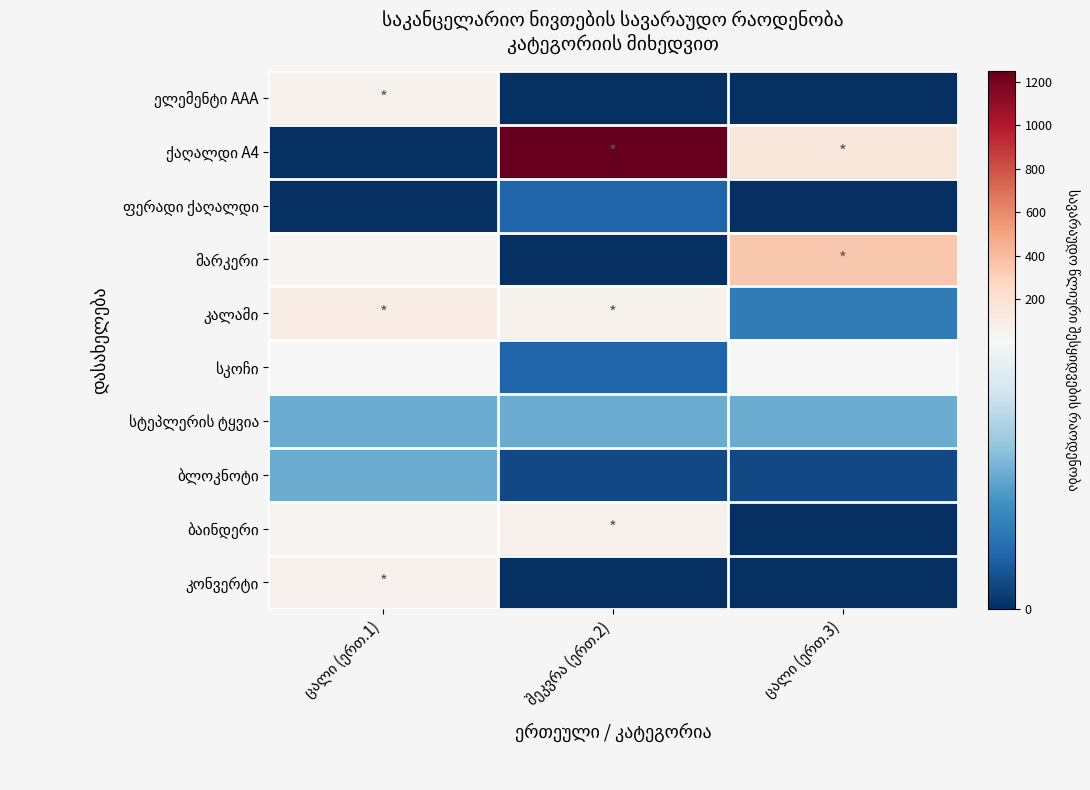

True or false: ბაინდერი has a value of 40 at ცალი (ერთ.1).

True